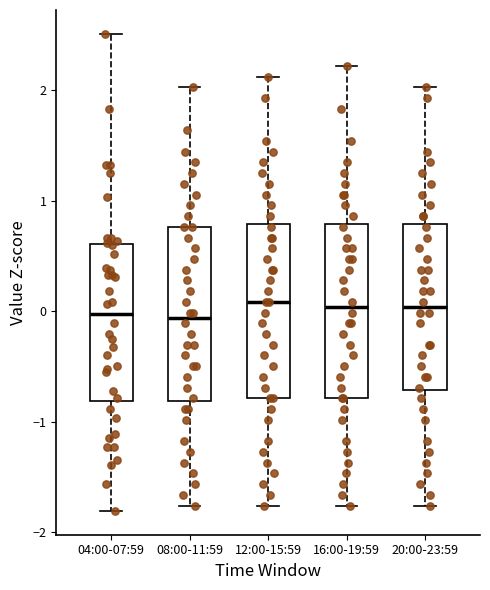

Where does the upper whisker of the box for 16:00-19:59 end on the y-axis? The values are not printed on the chart, so give them approximately, as read against the axis.

2.2